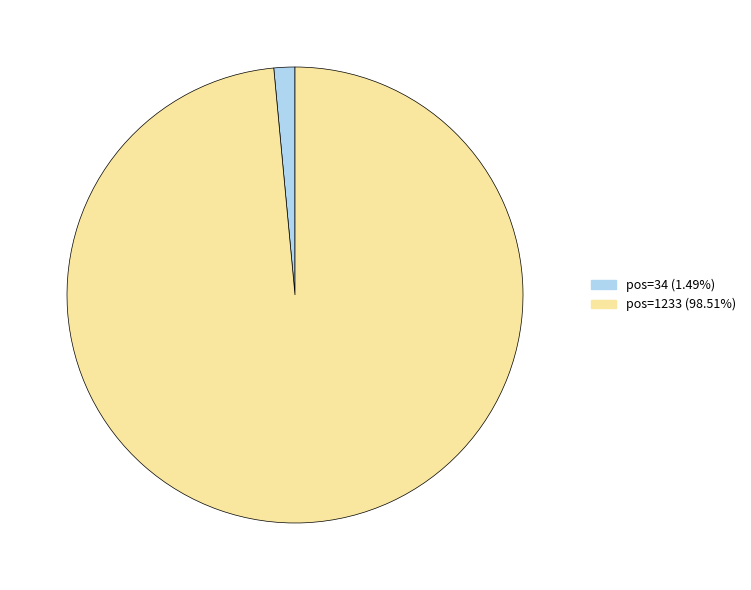

Does any single category account for the majority?

Yes